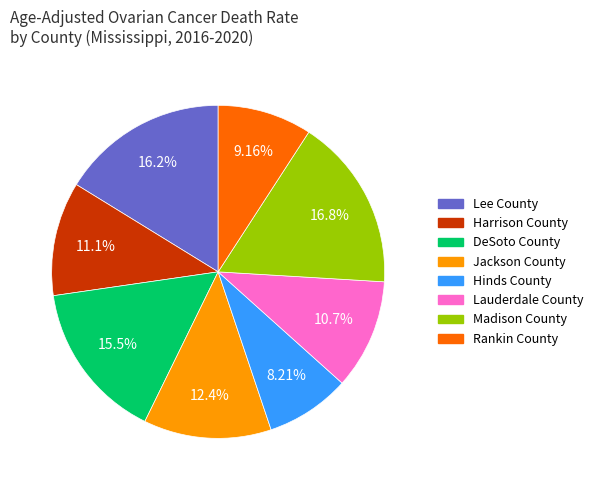

Which has a higher value, Rankin County or Madison County?

Madison County